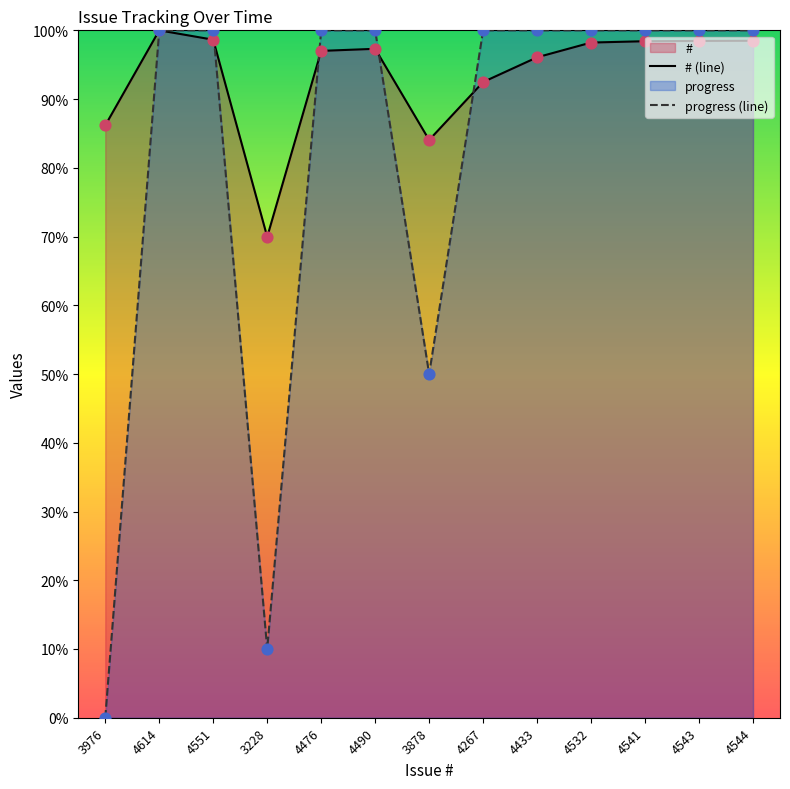

What position from the right is 4532?

4